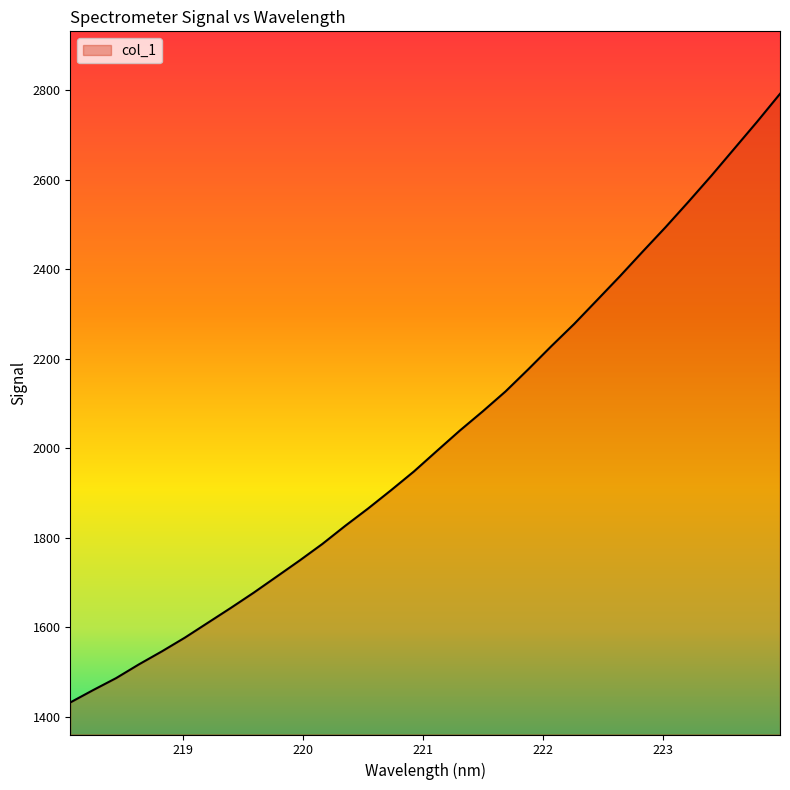

True or false: there are more than 1 points higher than both neighbors.

False